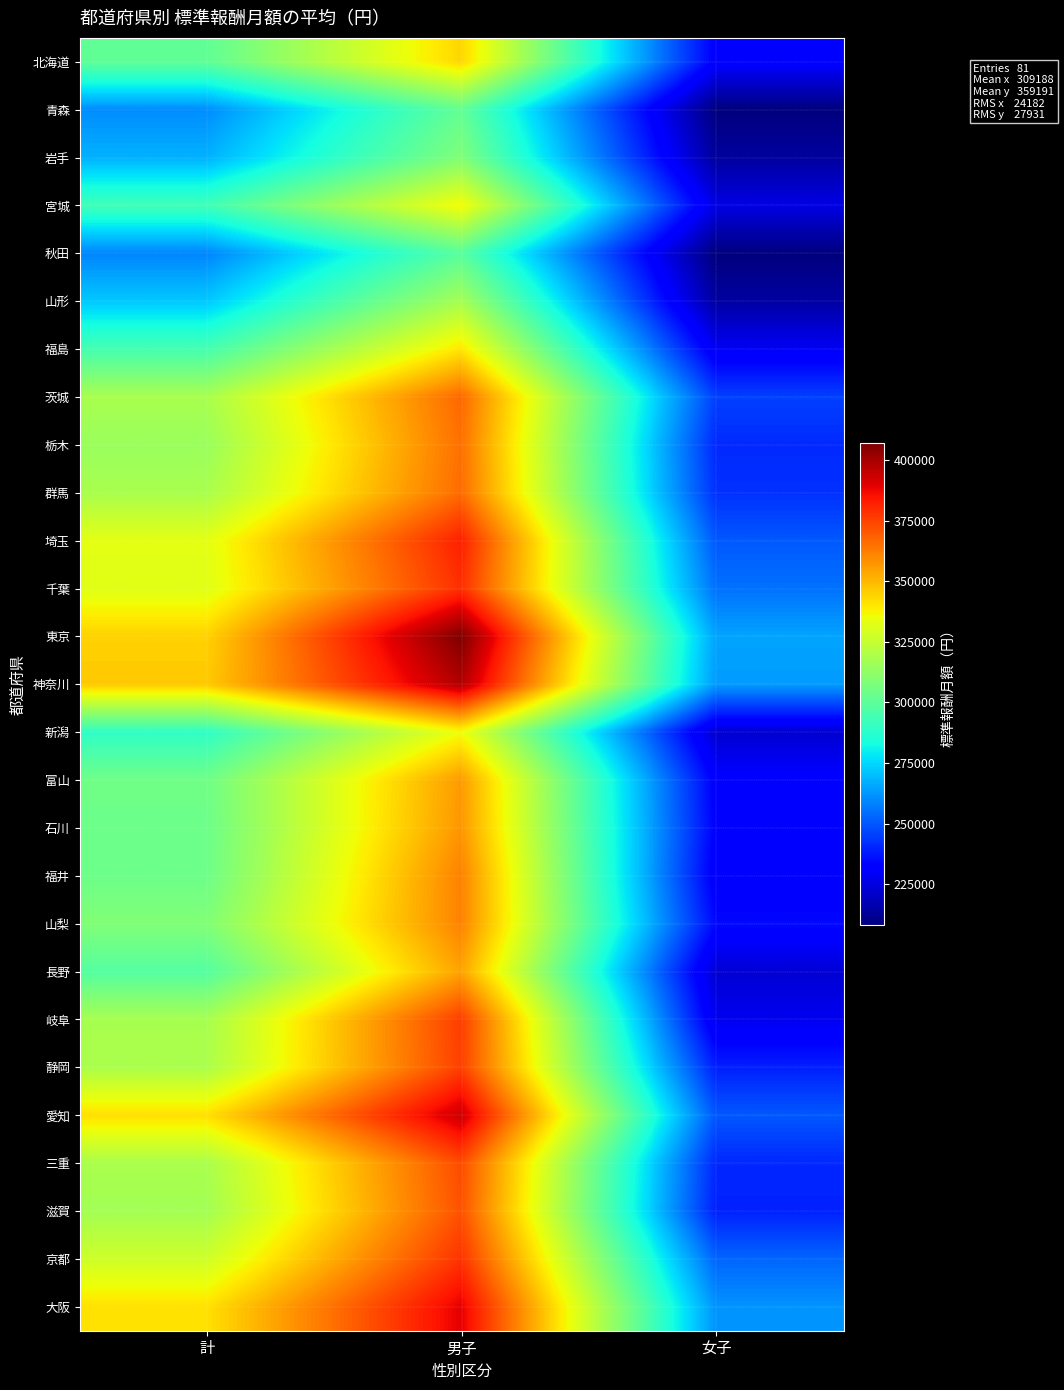

List the series in order of their peak value, lowest first.

秋田, 青森, 岩手, 山形, 新潟, 宮城, 福島, 北海道, 長野, 富山, 石川, 山梨, 福井, 栃木, 群馬, 茨城, 滋賀, 三重, 静岡, 岐阜, 京都, 千葉, 埼玉, 大阪, 愛知, 神奈川, 東京